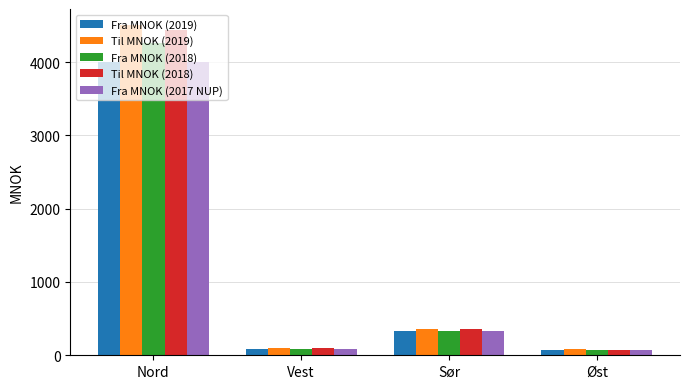

Is it true that Fra MNOK (2018) equals 330 at Sør?

True